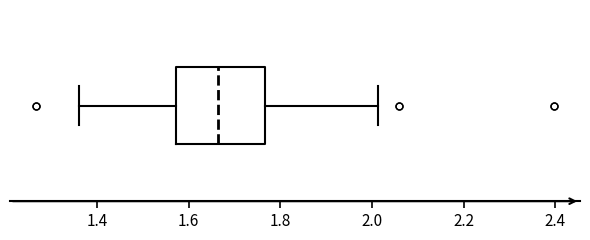

Where does the right whisker of the box end on the x-axis? The values are not printed on the chart, so give them approximately, as read against the axis.

2.02